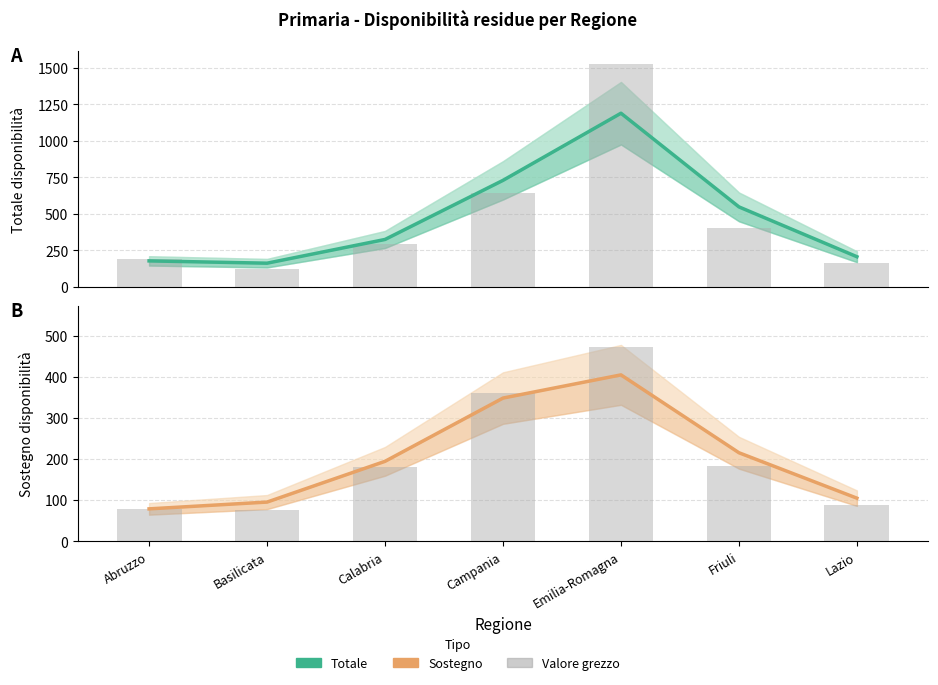

Rank the series by their average value, from highest to lowest.

Totale, Sostegno